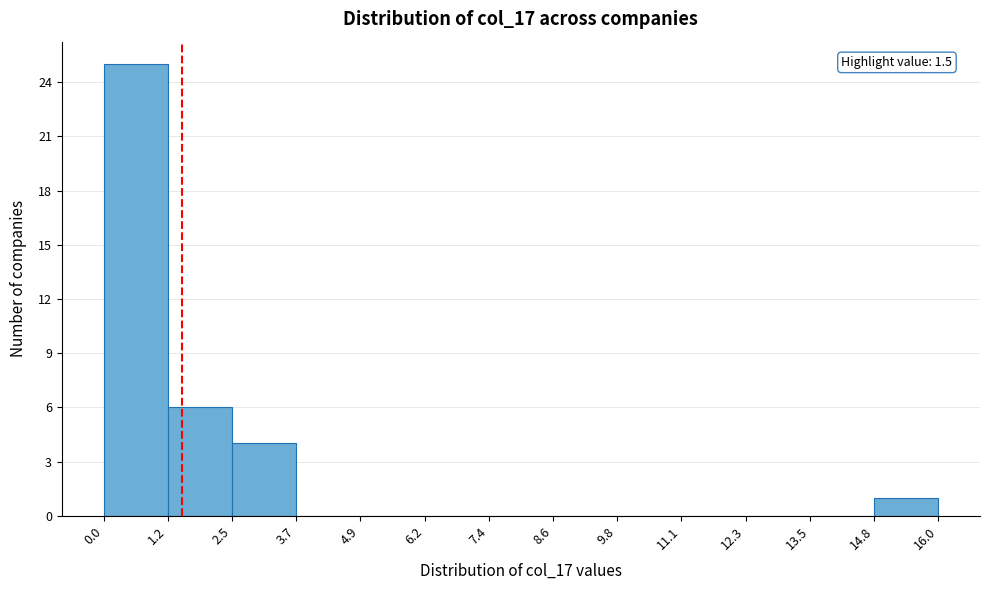

Which range on the x-axis has the tallest bar?

0.0 to 1.2